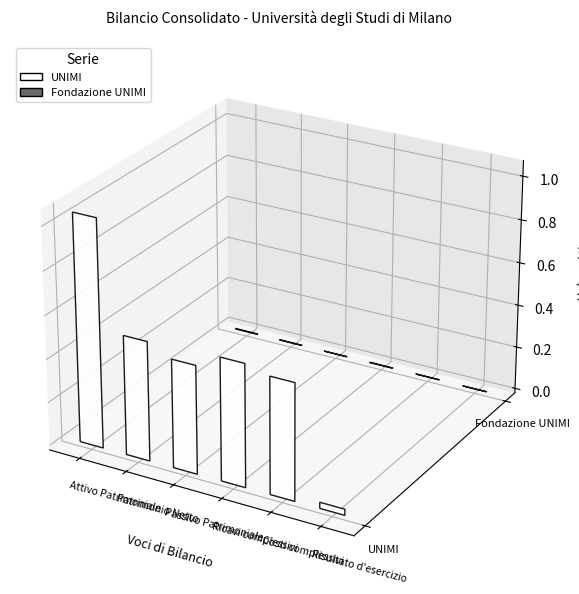

What is the difference between the maximum and minimum values in the Fondazione UNIMI series?

2202820.0